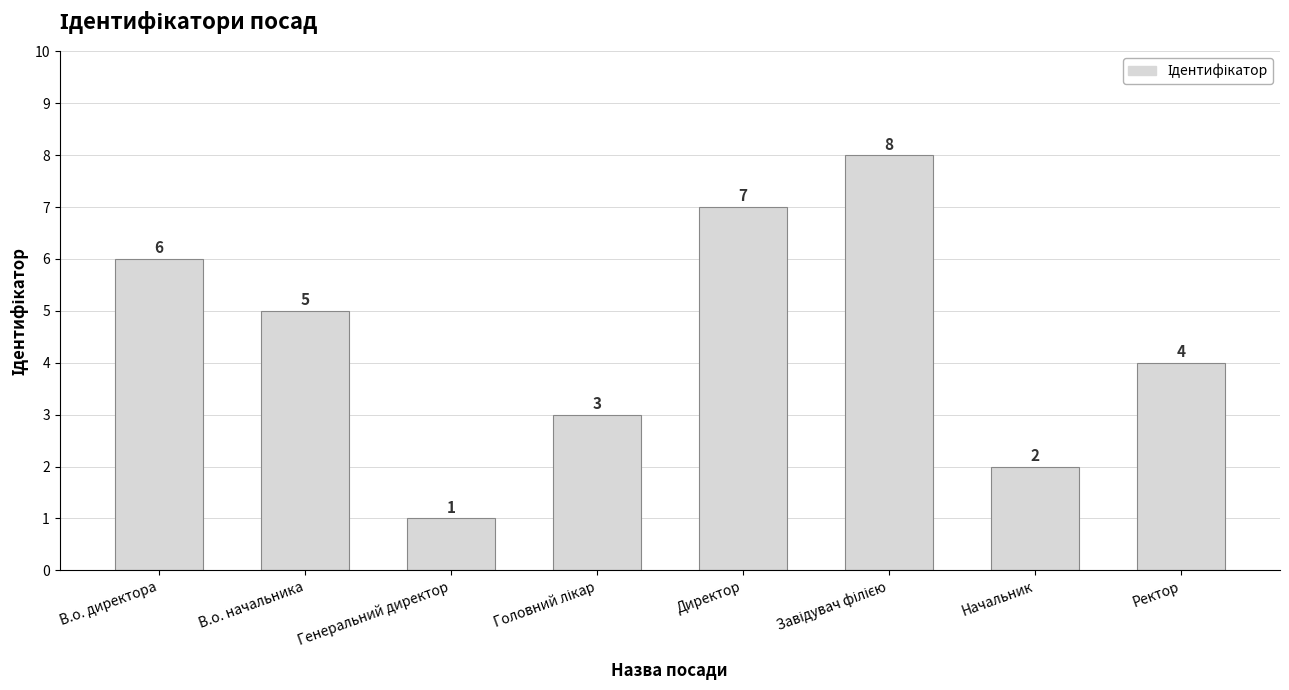

What is the value of the 5th bar from the left?

7